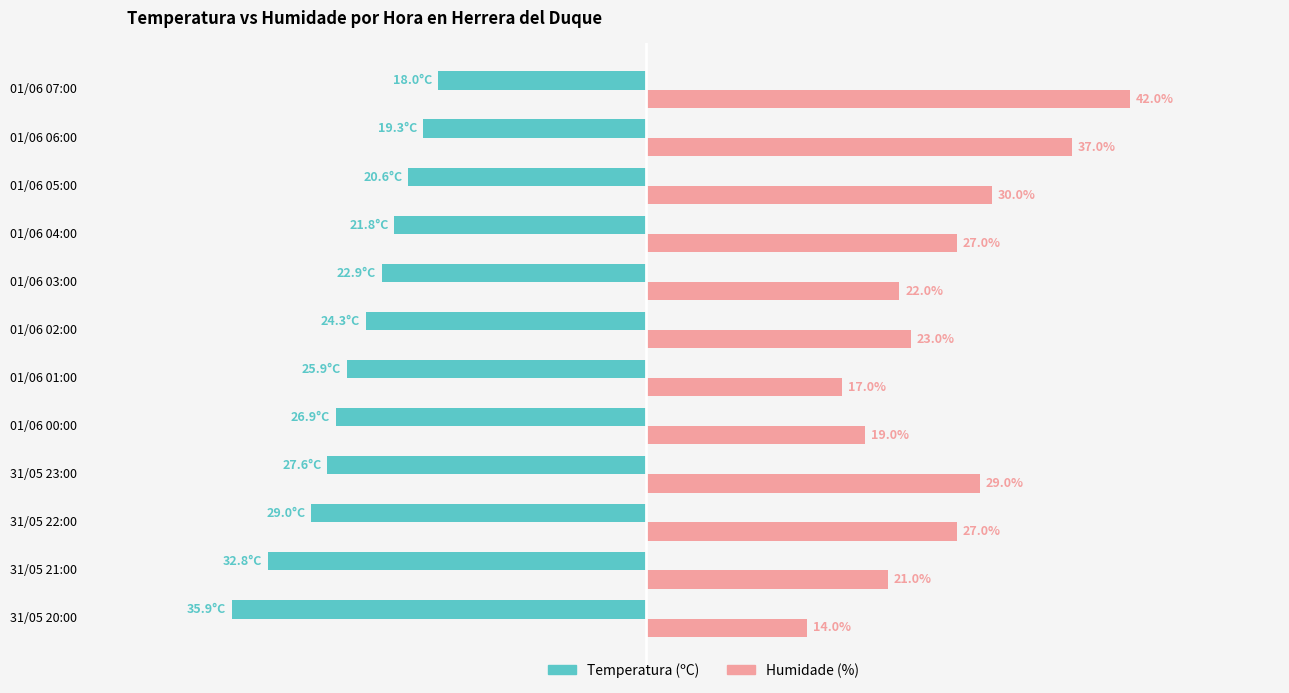

List the labels in order of Temperatura (ºC) value, largest first.

01/06 07:00, 01/06 06:00, 01/06 05:00, 01/06 04:00, 01/06 03:00, 01/06 02:00, 01/06 01:00, 01/06 00:00, 31/05 23:00, 31/05 22:00, 31/05 21:00, 31/05 20:00